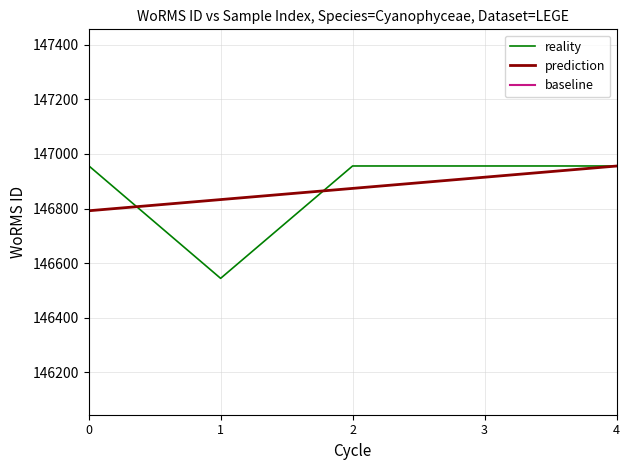

Is this an area chart (filled region under the line)?

No